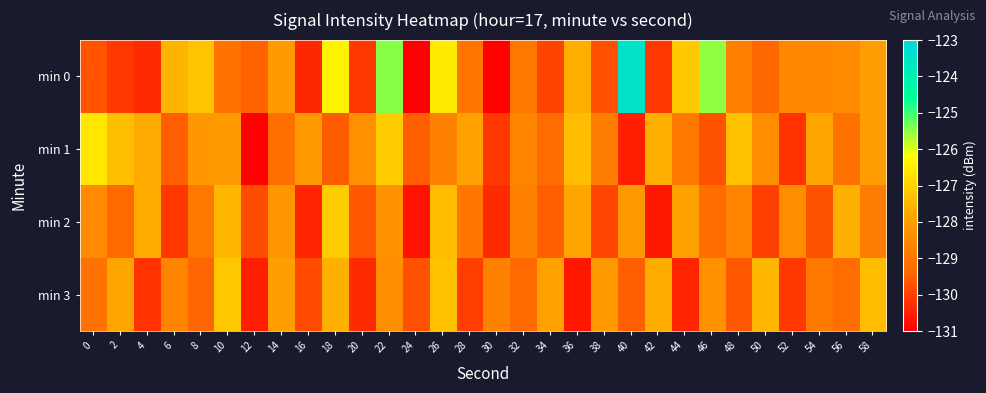

What is the total value across all series at 52?

-517.2